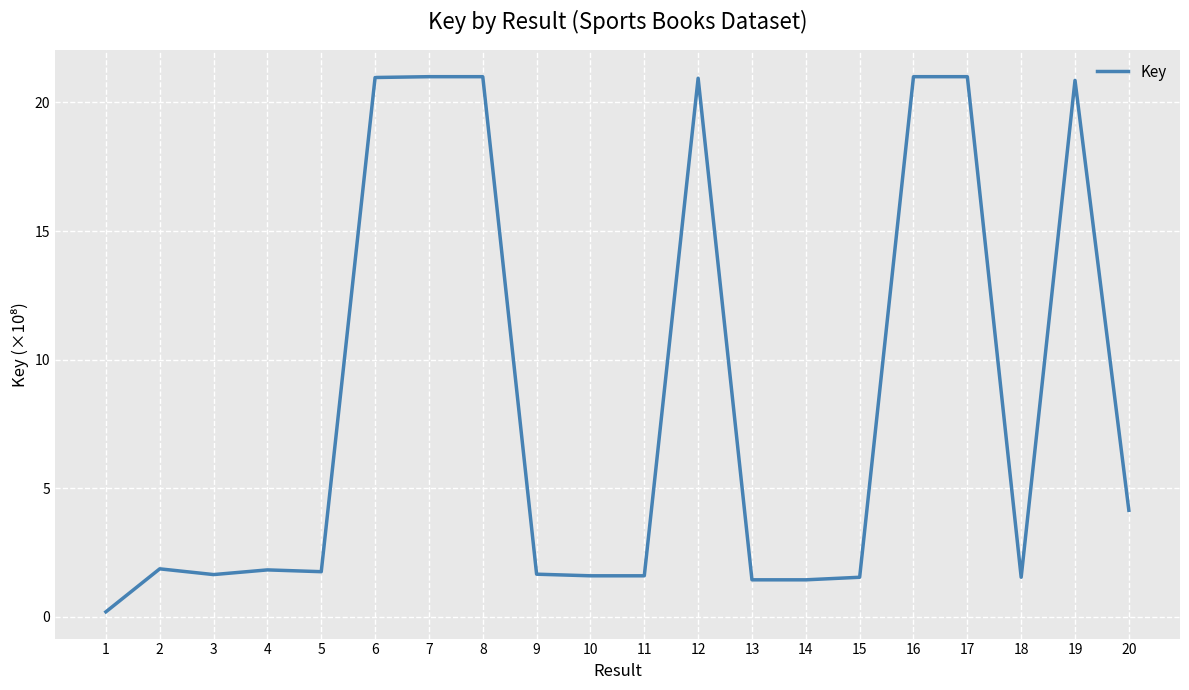

The chart shows a value of 0.6 at 18. True or false?

False